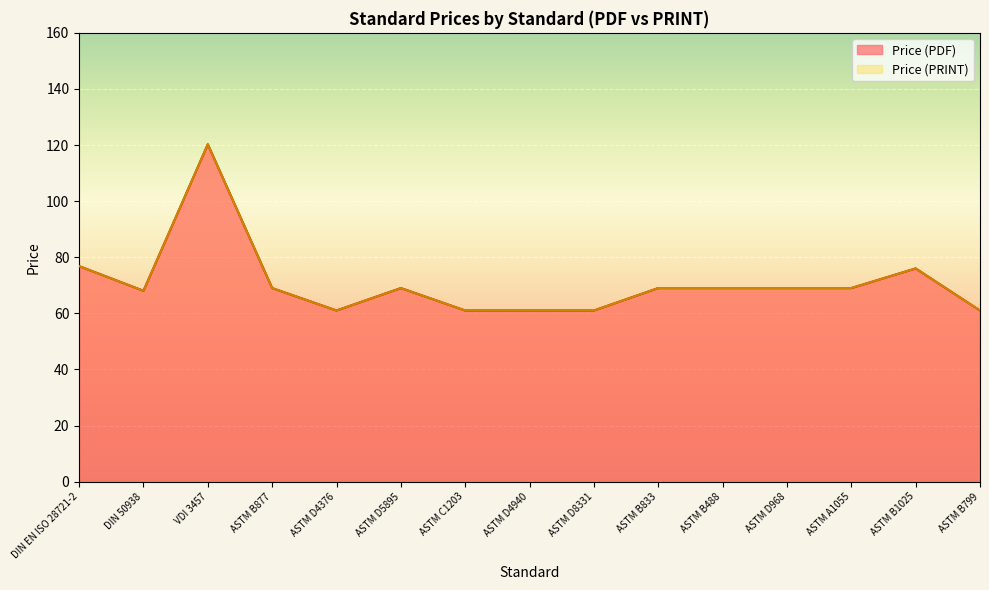

Is the value of Price (PDF) at ASTM D5895 greater than the value of Price (PRINT) at ASTM A1055?

No